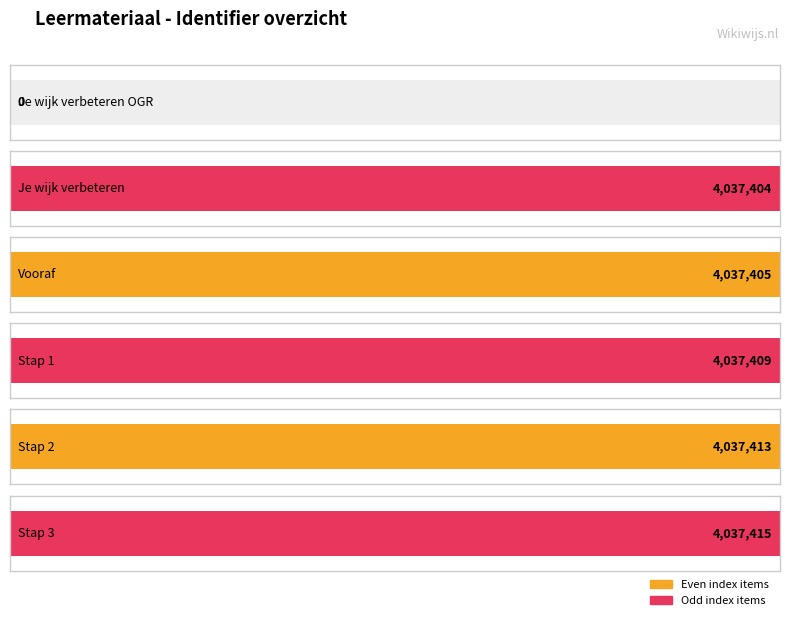

What is the difference between the maximum and minimum values?

4037415